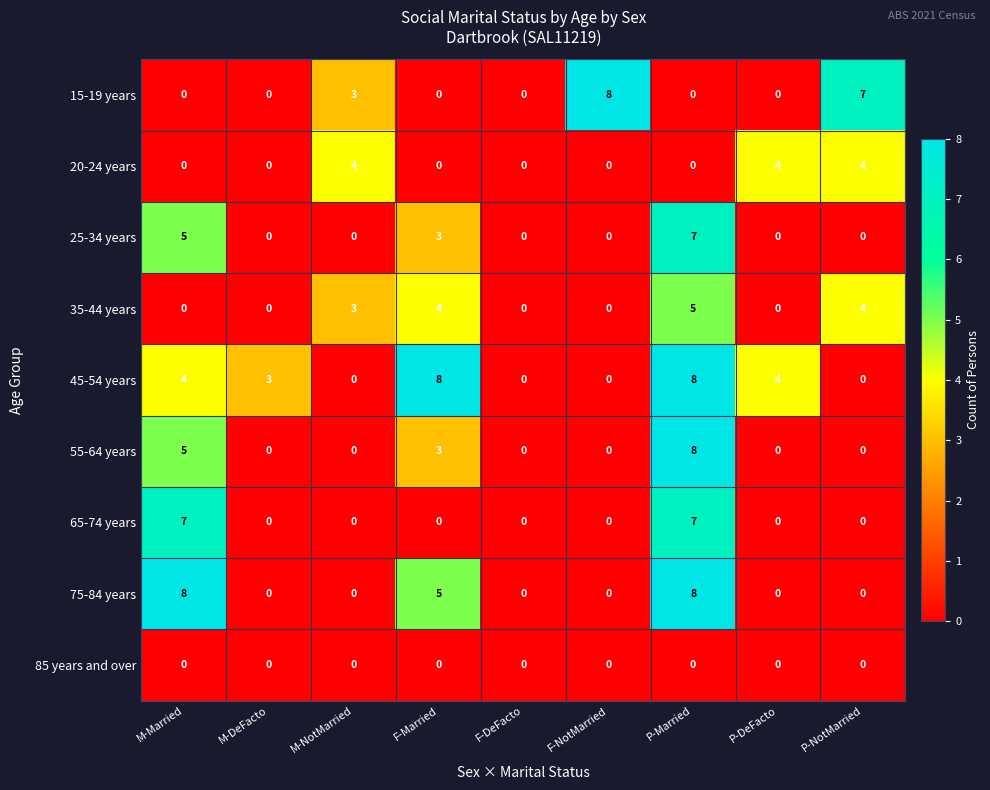

Which series changed the most between M-Married and P-DeFacto?

75-84 years